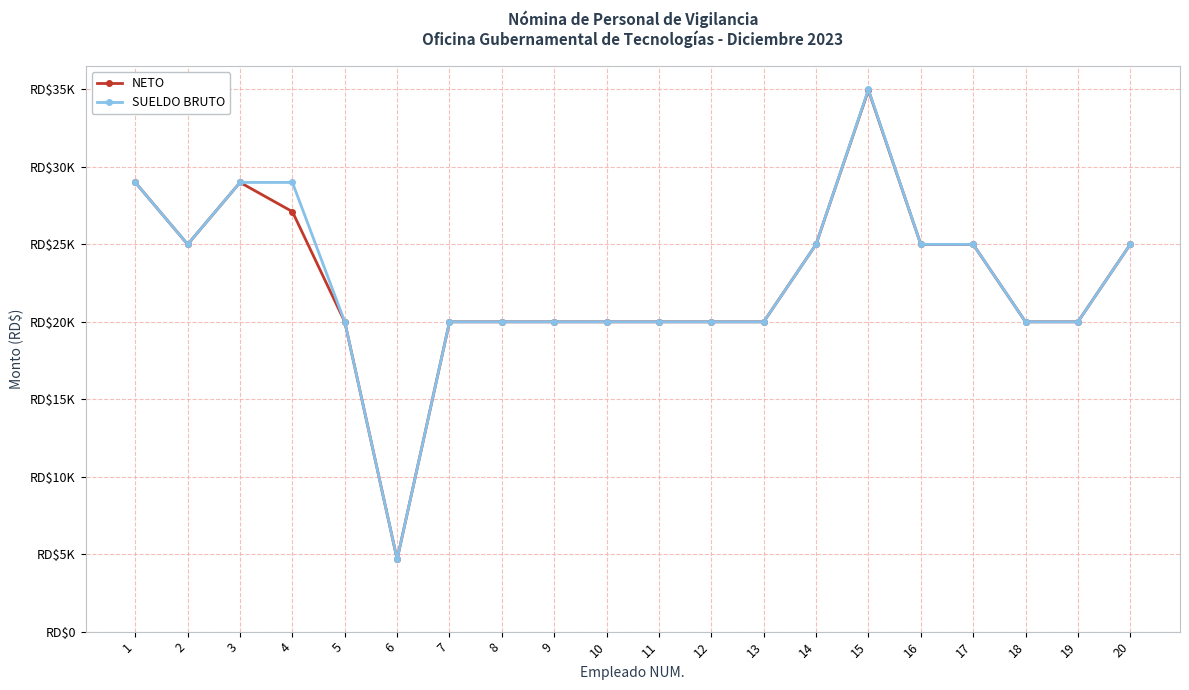

In NETO, how many points are higher than both neighbors (excluding endpoints)?

2